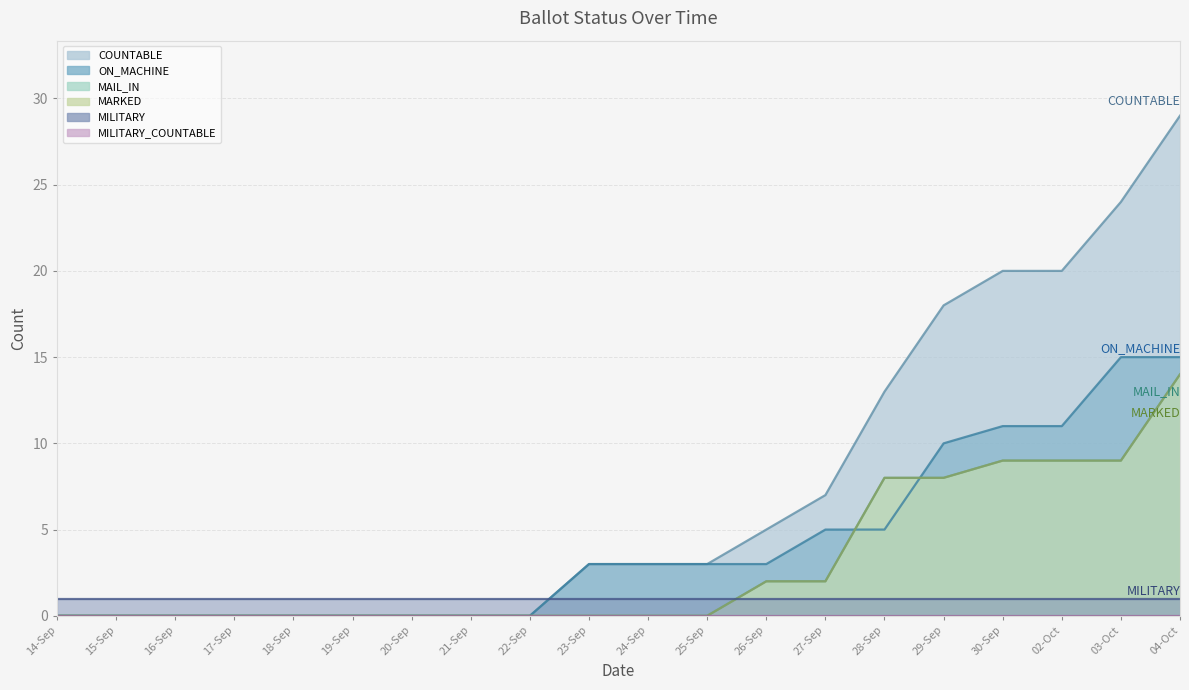

True or false: MARKED and MAIL_IN cross at least once.

False